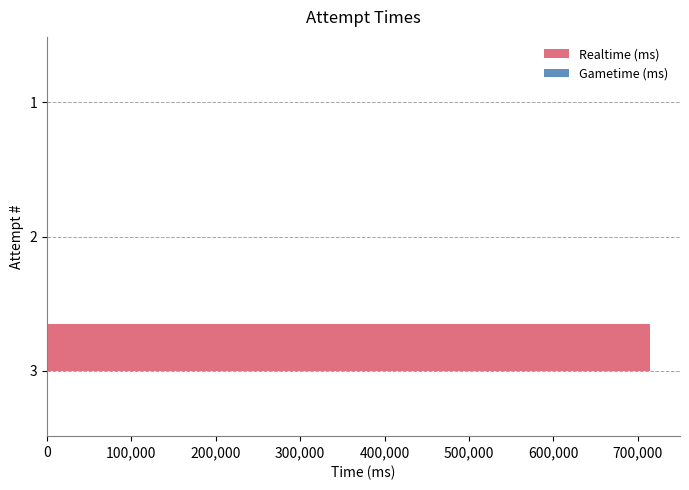

Reading bottom to top, transcribe all the data shown in this chart.

3=714247	2=0	1=0